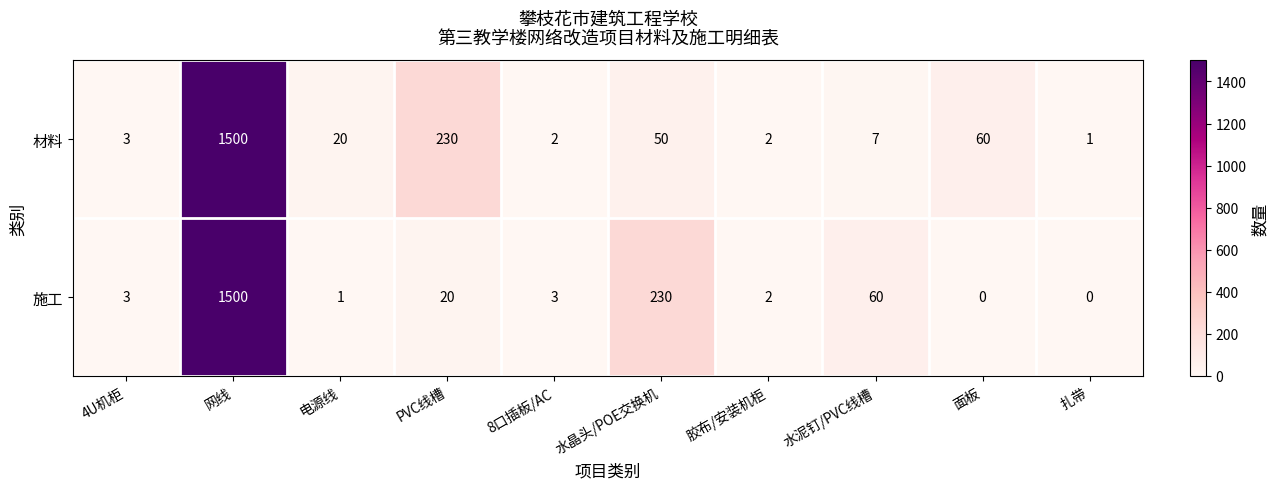

Reading left to right, transcribe all the data shown in this chart.

材料: 4U机柜=3	网线=1500	电源线=20	PVC线槽=230	8口插板/AC=2	水晶头/POE交换机=50	胶布/安装机柜=2	水泥钉/PVC线槽=7	面板=60	扎带=1
施工: 4U机柜=3	网线=1500	电源线=1	PVC线槽=20	8口插板/AC=3	水晶头/POE交换机=230	胶布/安装机柜=2	水泥钉/PVC线槽=60	面板=0	扎带=0